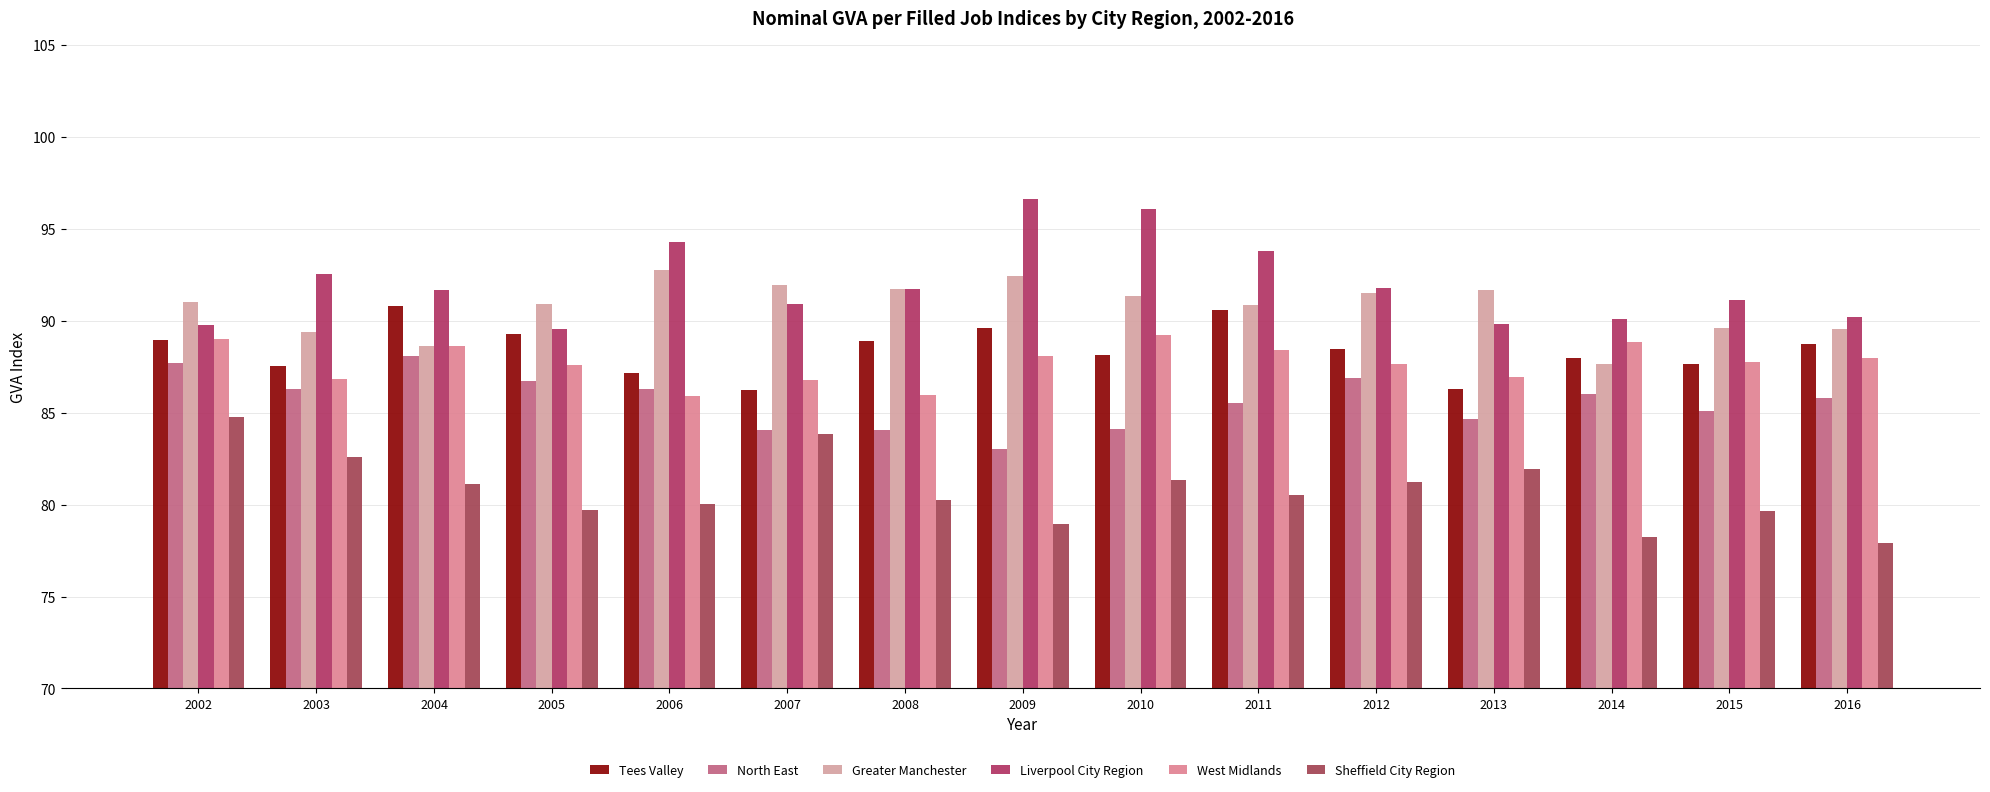

The West Midlands series shows 88.8 at 2014. True or false?

True